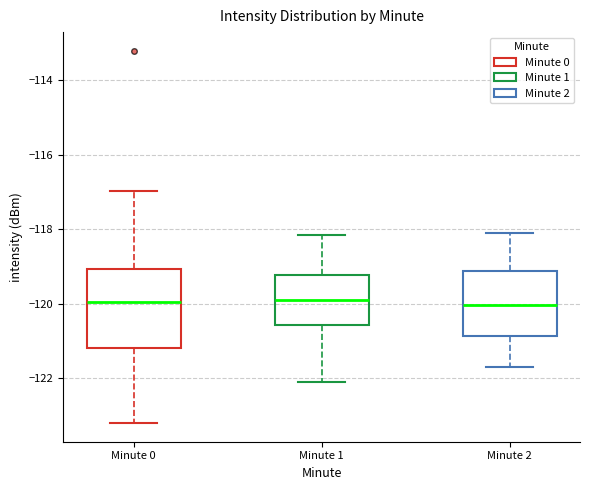

Which box is the tallest, from its lower edge to its upper edge?

Minute 0